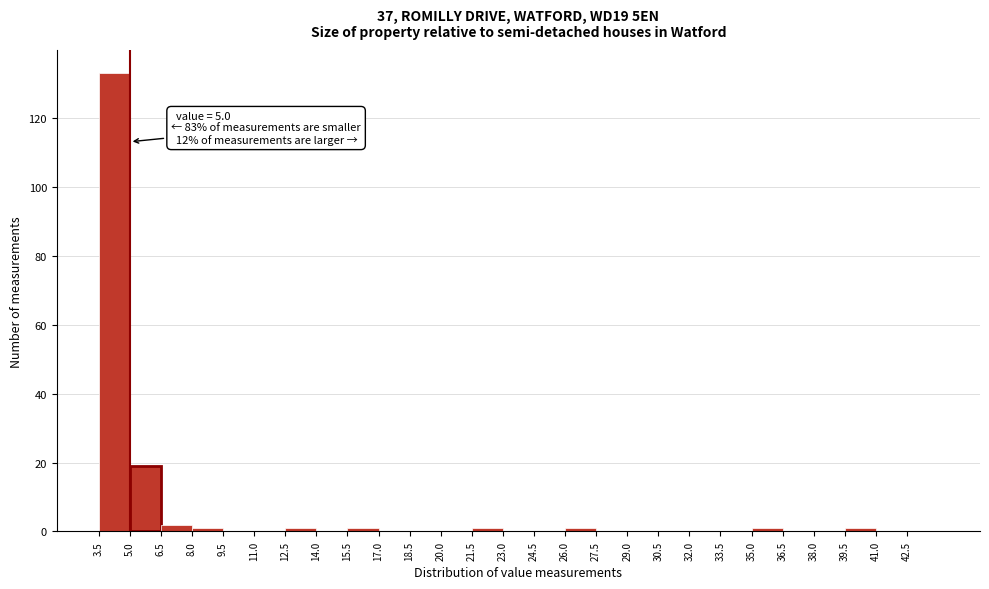

Which range on the x-axis has the tallest bar?

3.5 to 5.0